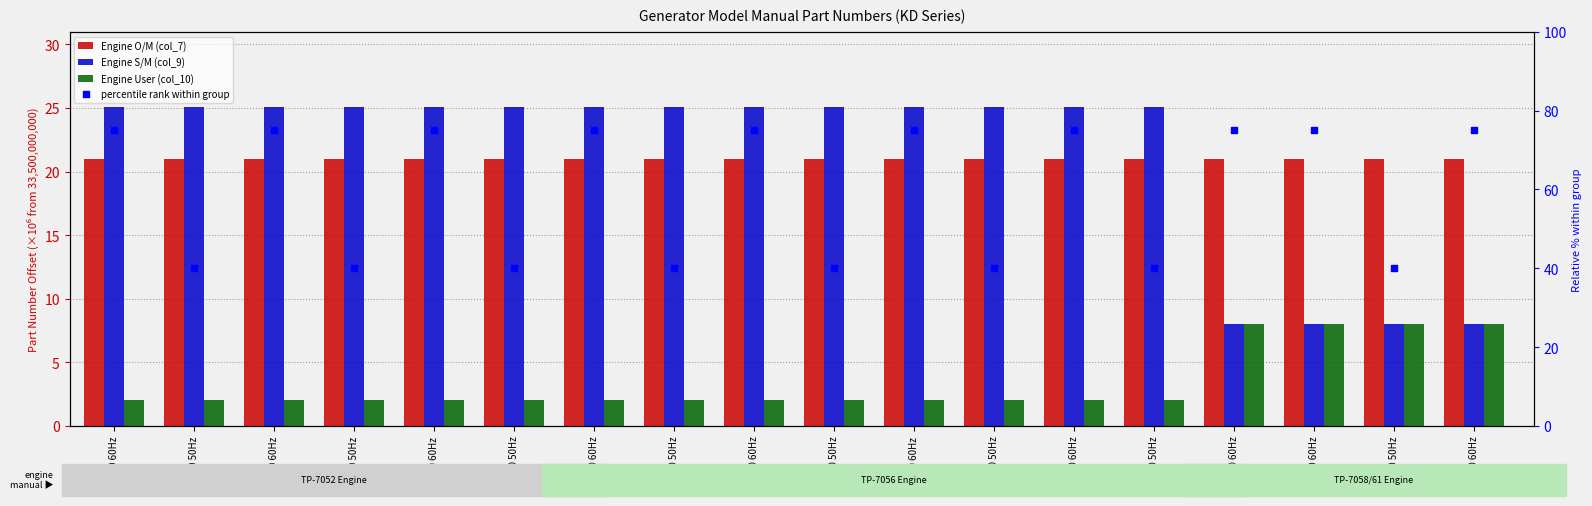

Which series has the largest total across all categories?

percentile rank within group